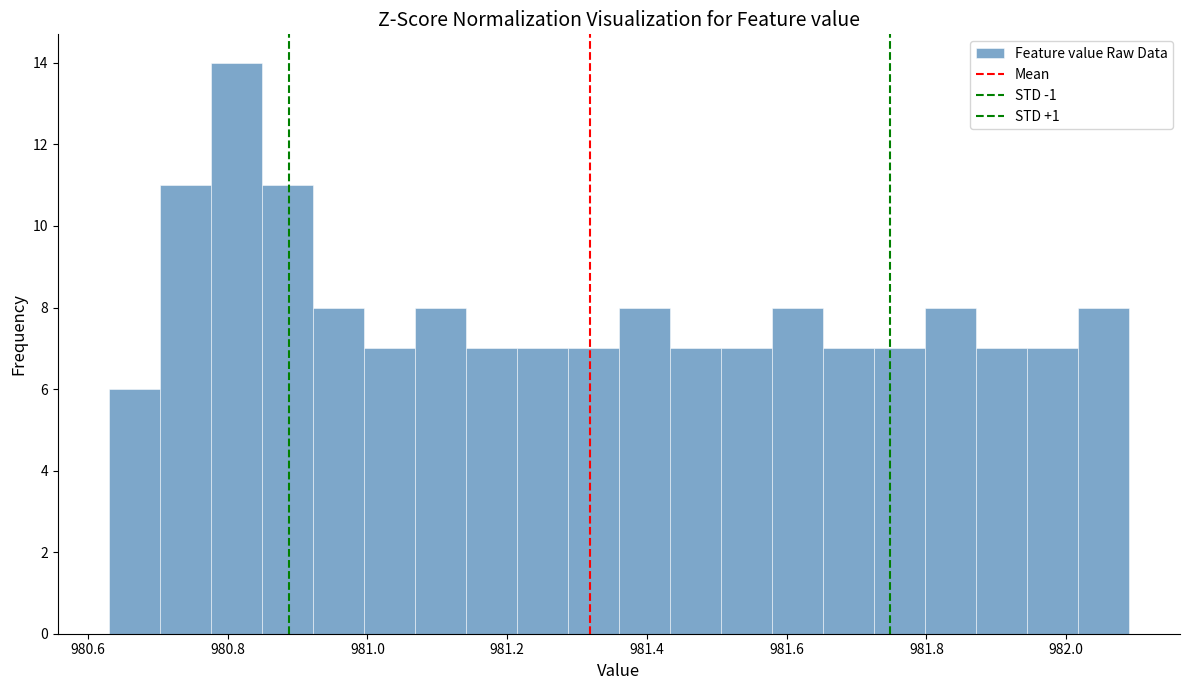

Around what value on the x-axis is the tallest bar? Give the approximate position of its centre, as read against the axis.

980.82